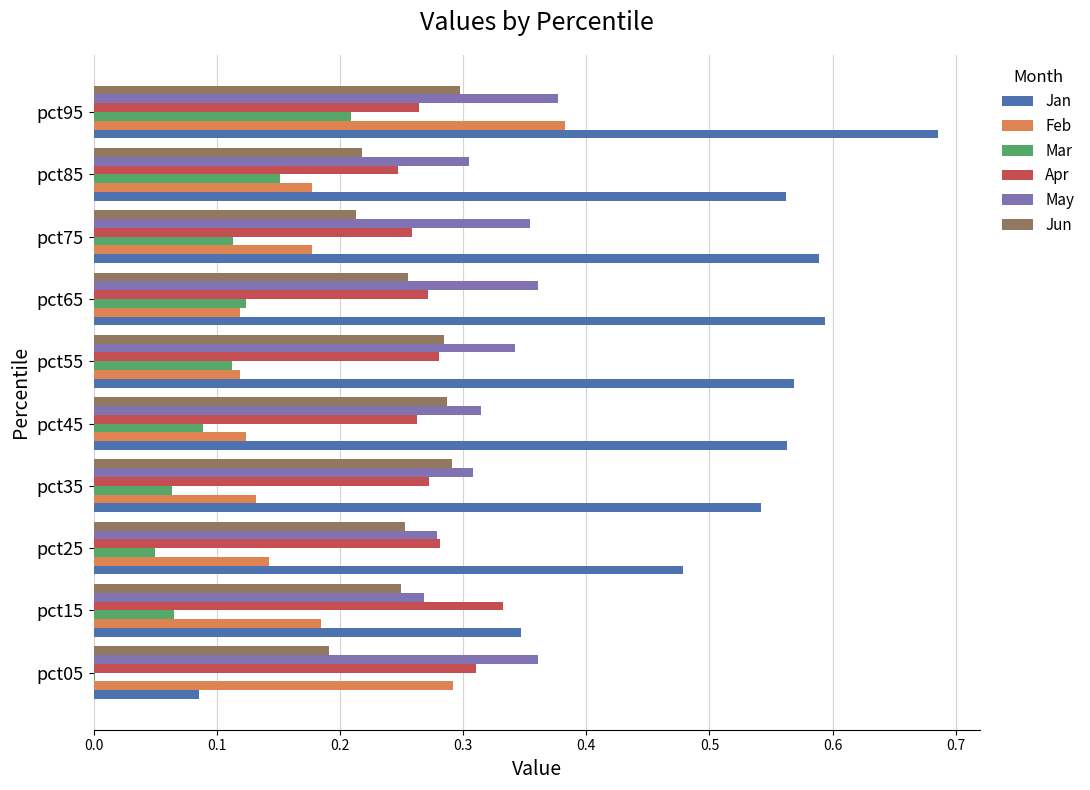

What is the total value across all series at pct35?

1.6